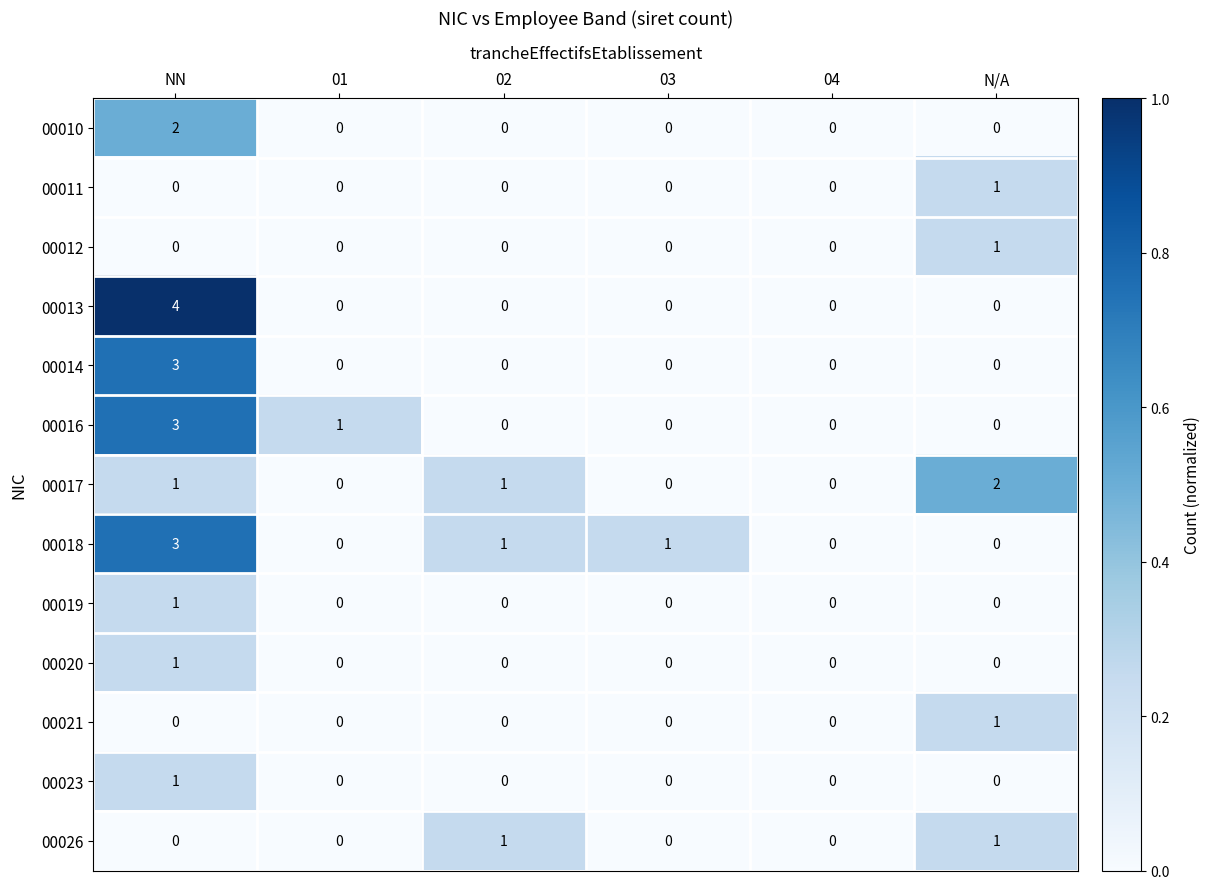

Which series has the largest range (max minus min)?

00013